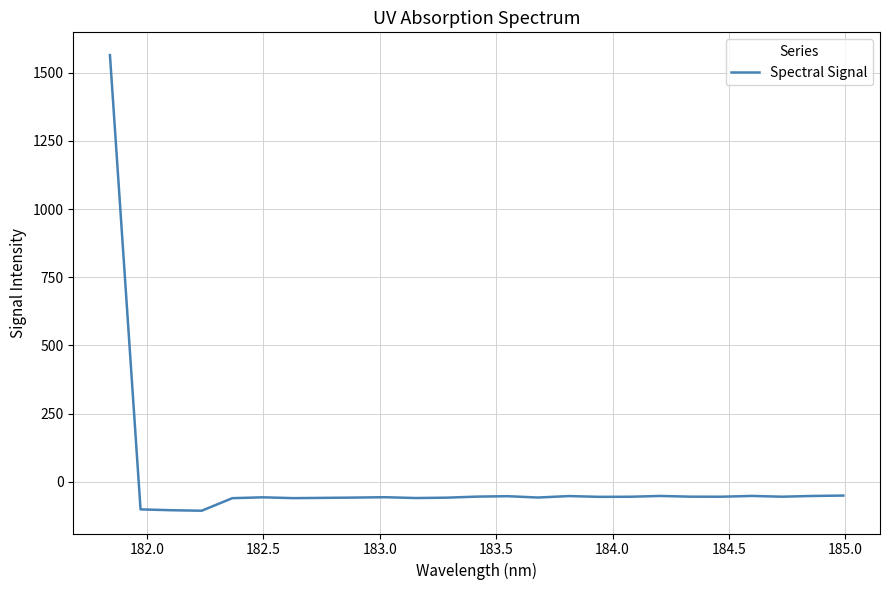

What is the smallest value displayed?

-105.5